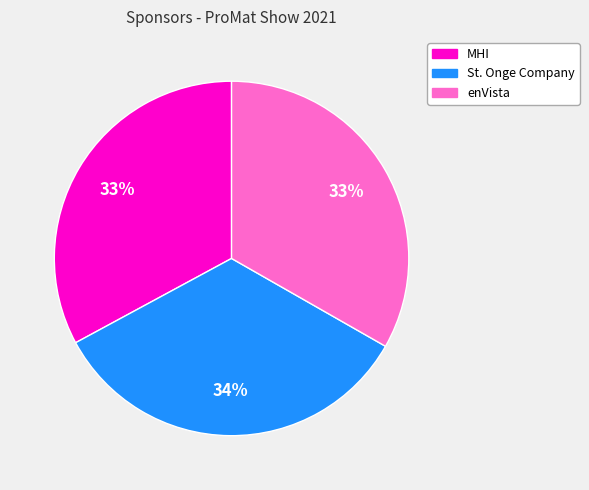

Is there any slice that represents more than half of the pie?

No